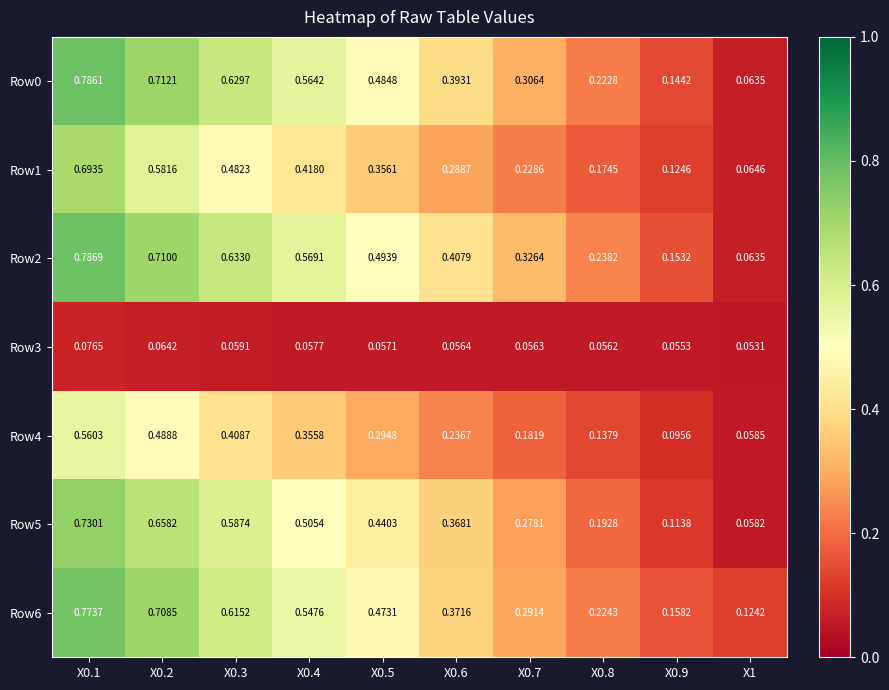

Is the value of Row2 at X0.6 greater than the value of Row1 at X0.9?

Yes